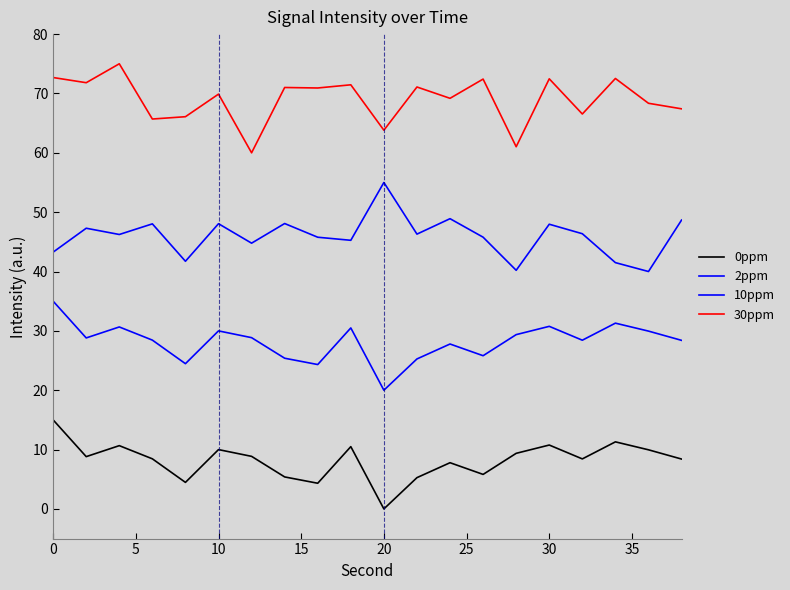

List the series in order of their peak value, lowest first.

0ppm, 2ppm, 10ppm, 30ppm